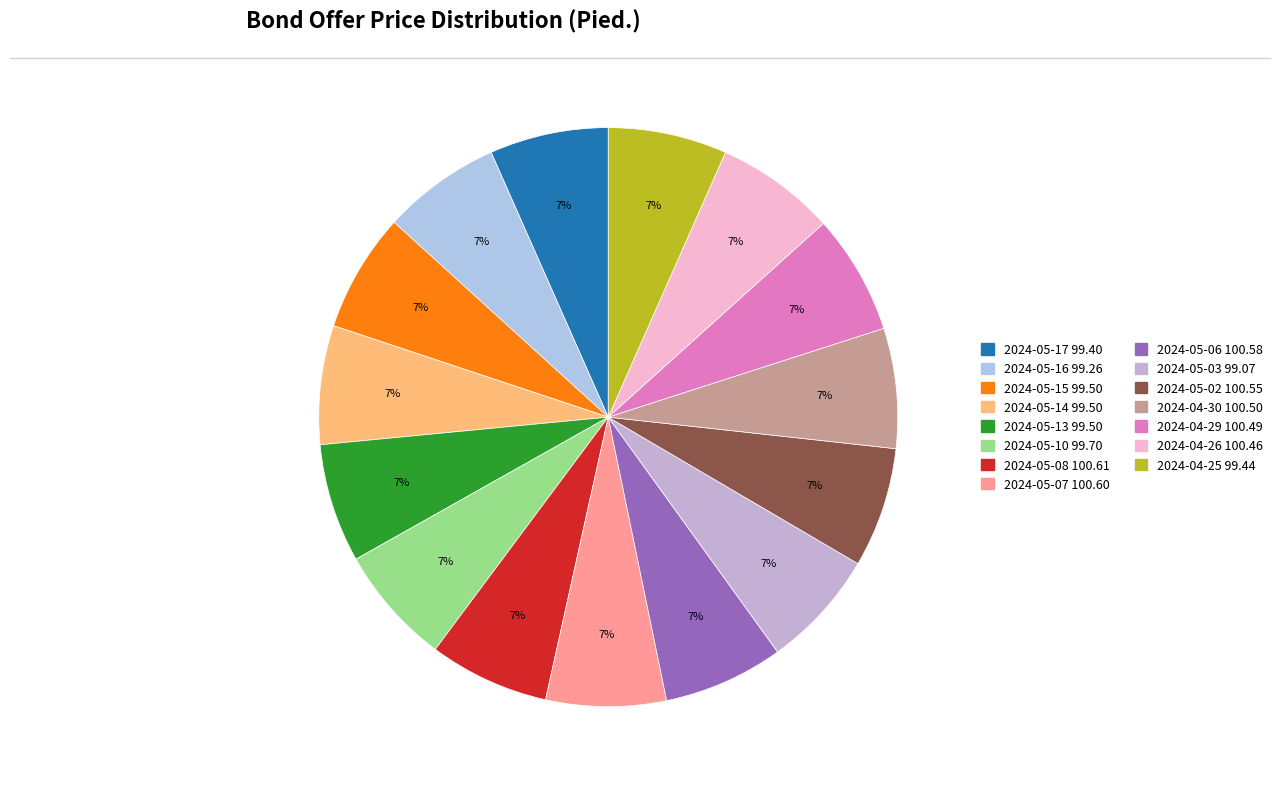

Is there a majority slice in this chart?

No